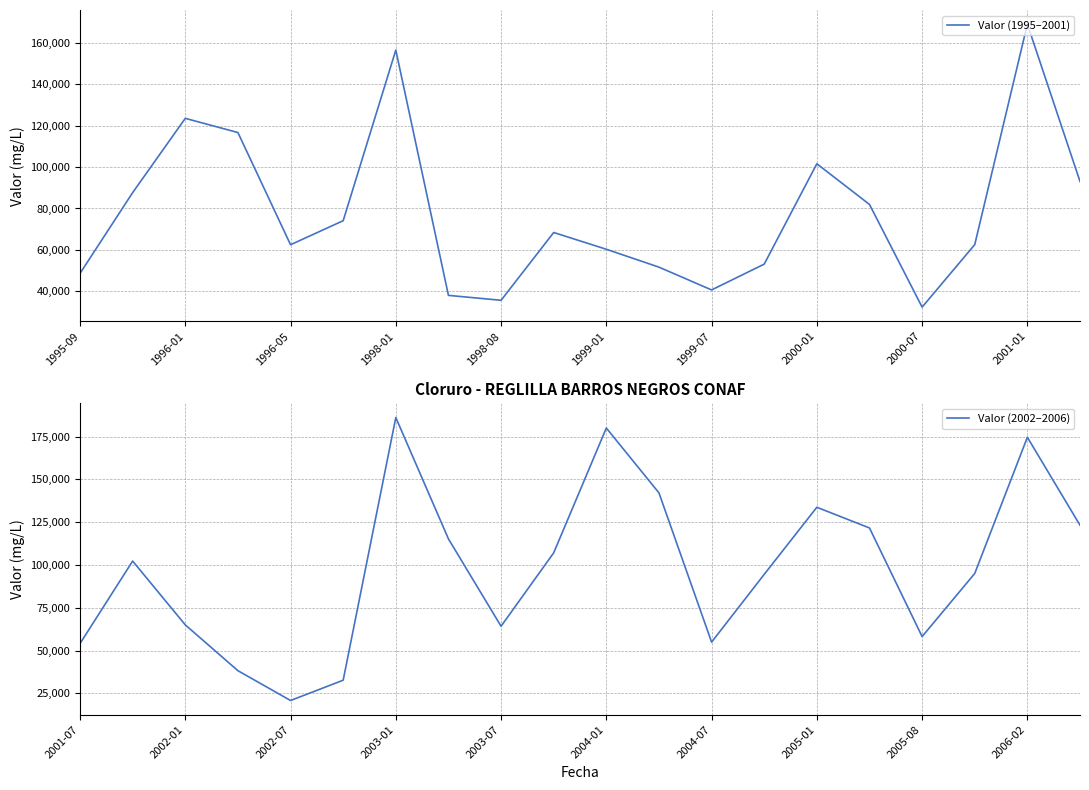

The Valor (1995–2001) series shows 52356.2 at 2000-07. True or false?

False